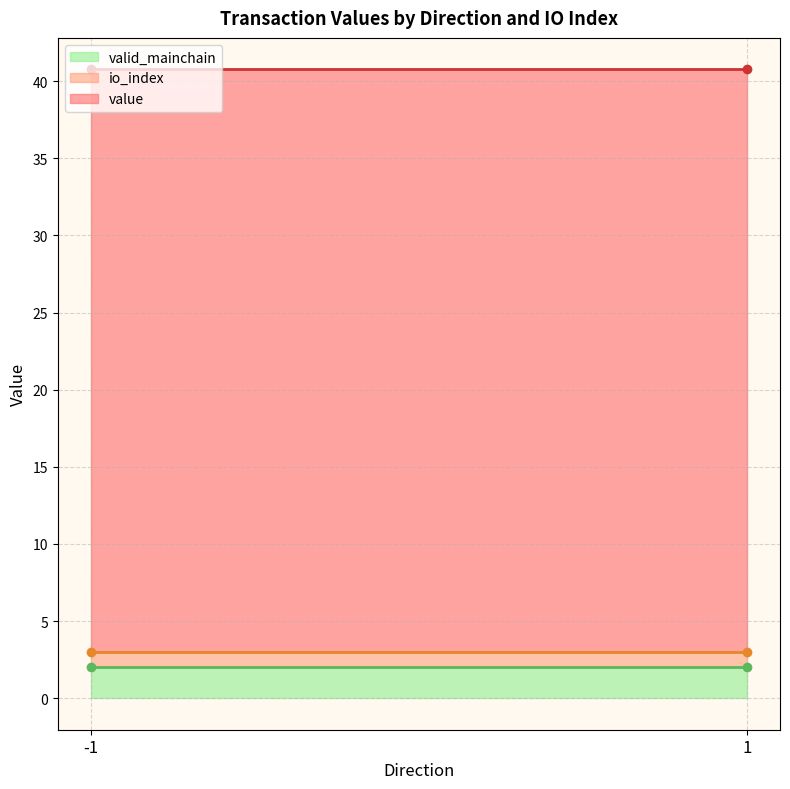

The valid_mainchain series shows 2.0 at -1. True or false?

True